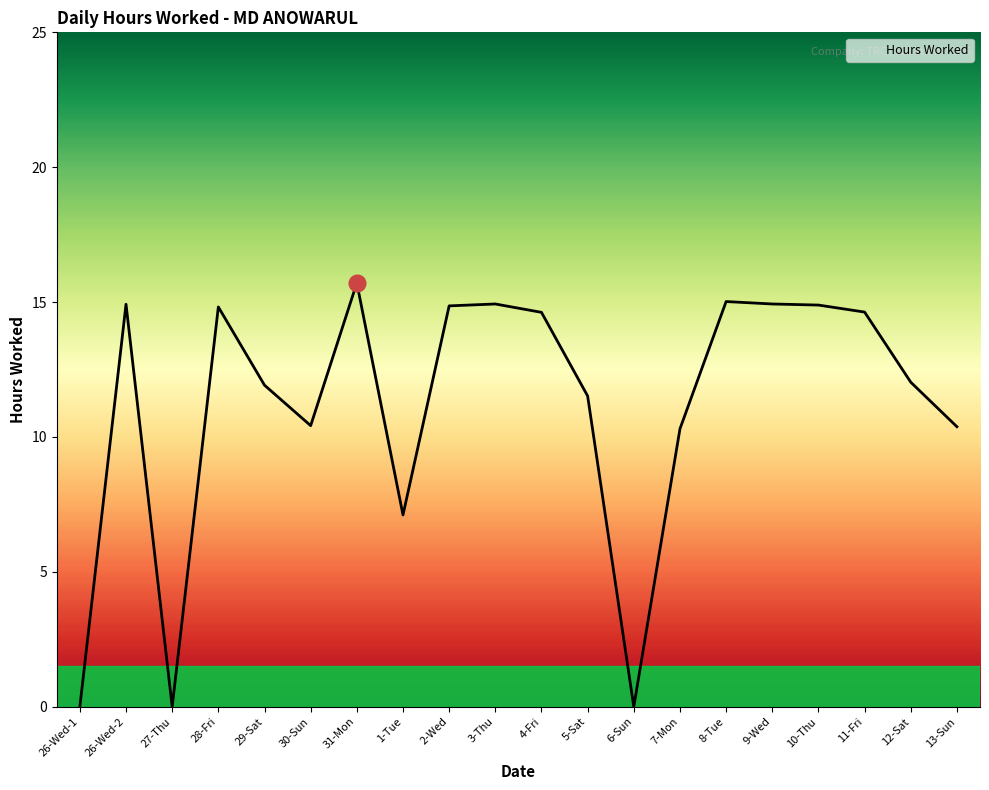

What is the maximum value shown in the chart?

15.7